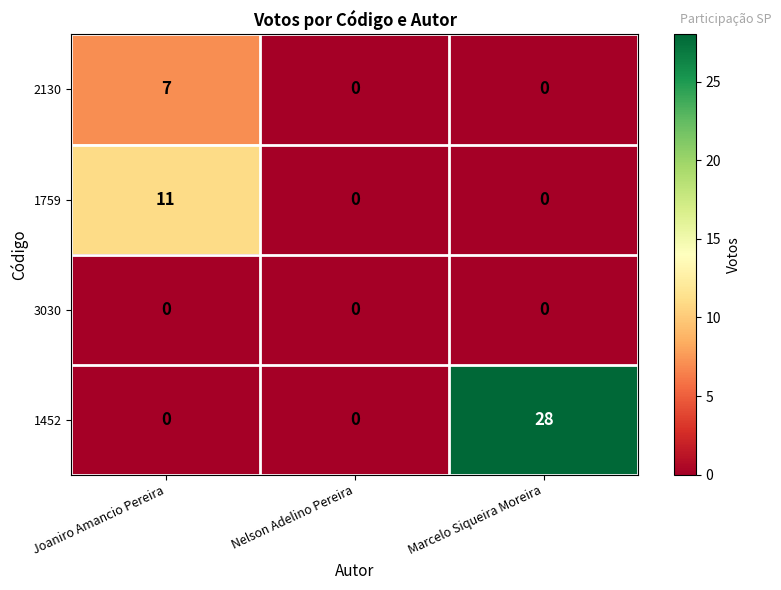

What is the difference between the maximum and minimum values in the 2130 series?

7